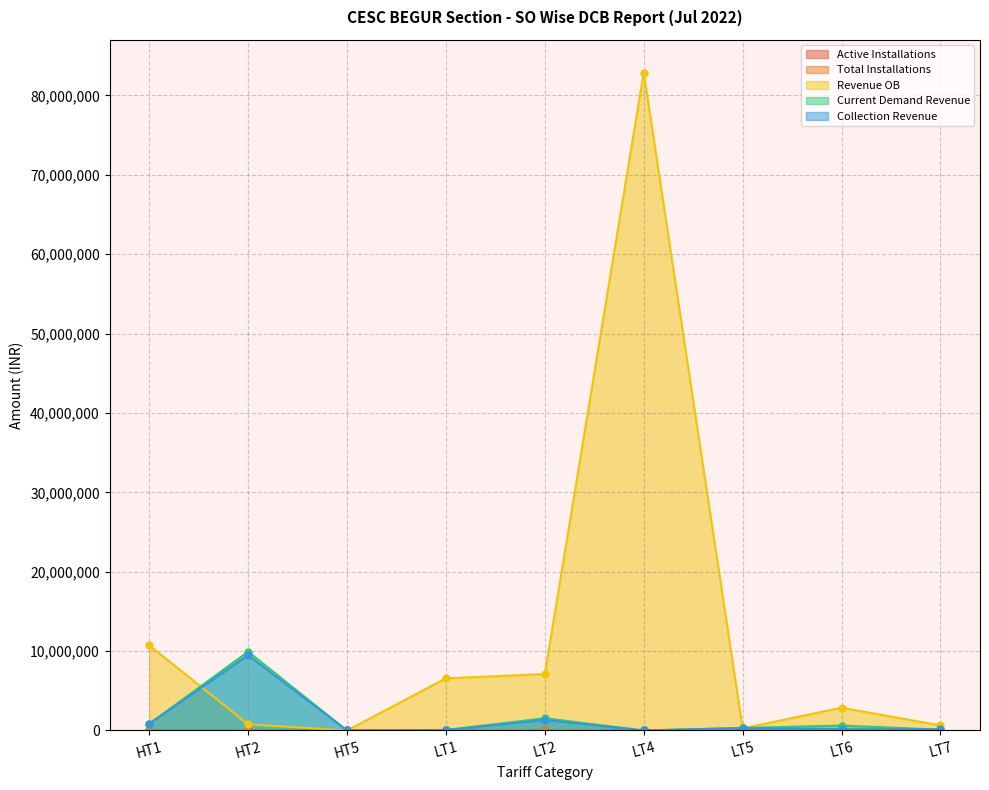

Which series changed the most between LT4 and LT6?

Revenue OB